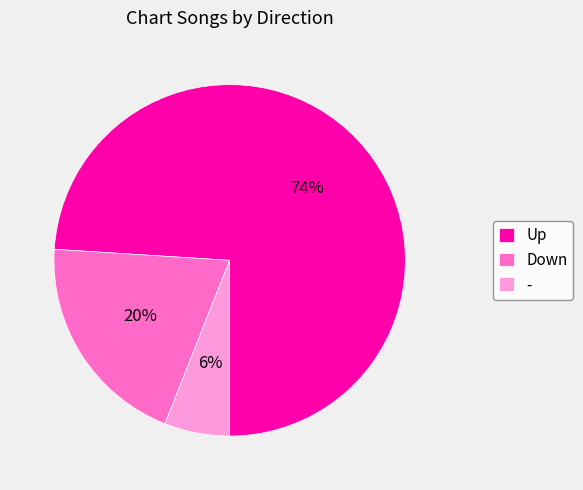

To the nearest percent, what portion does - represent?

6%